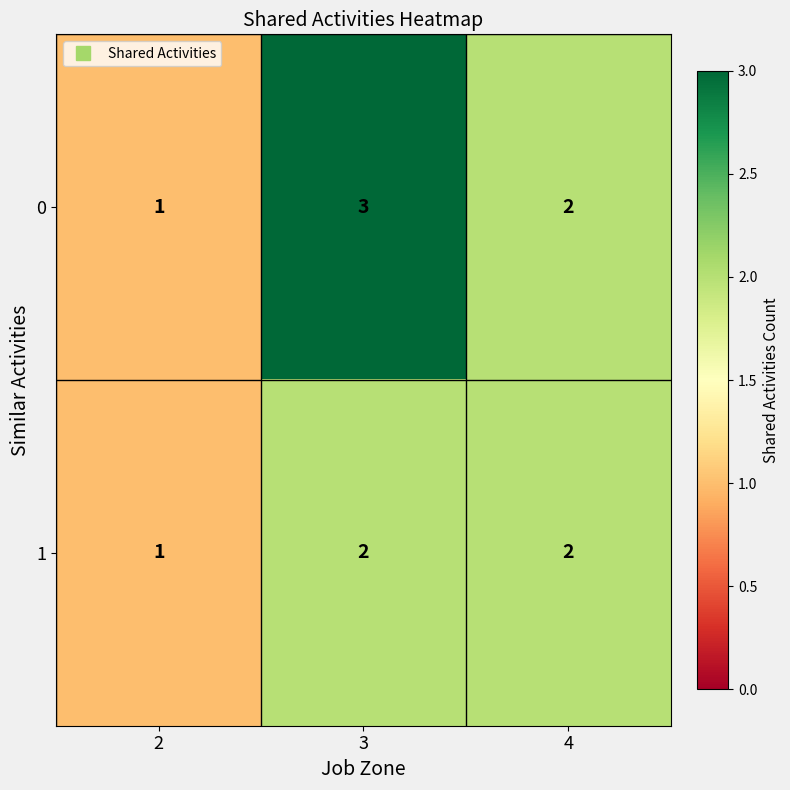

List the labels in order of 0 value, largest first.

3, 4, 2